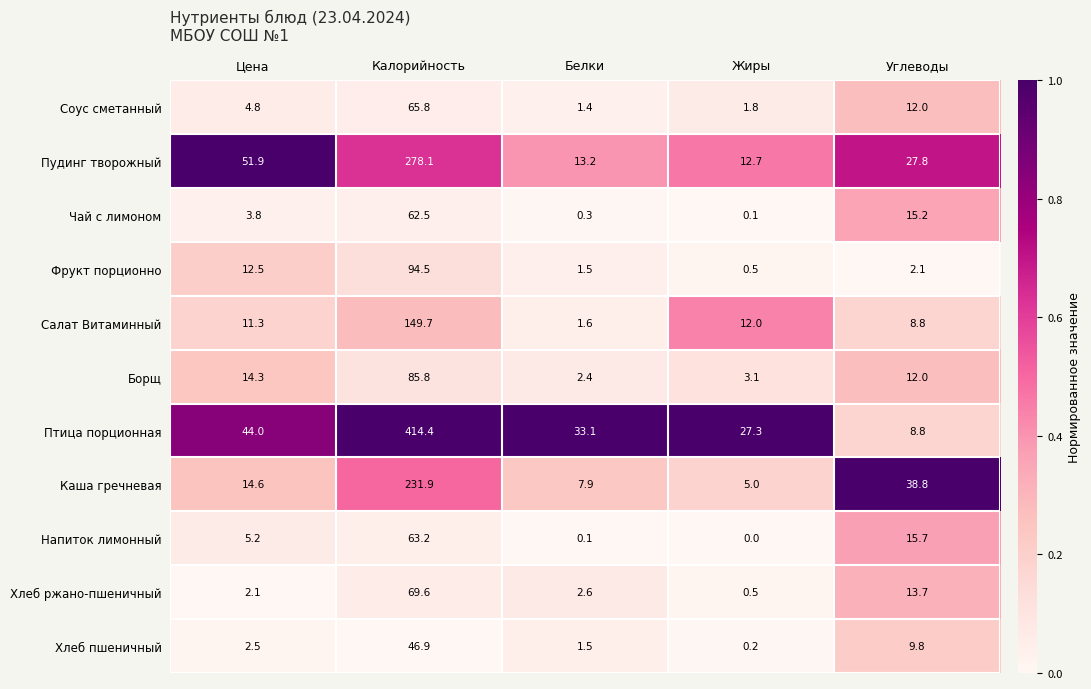

Count the number of data series in this chart.

11